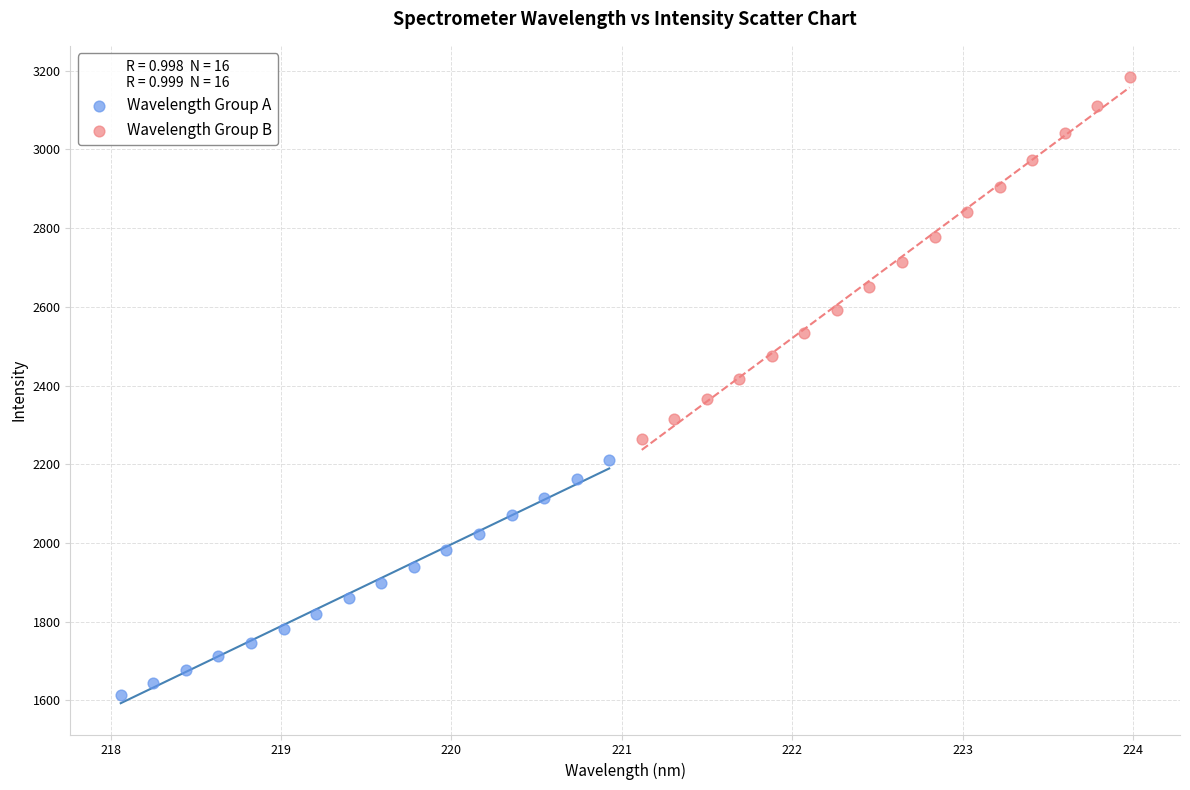

Which series has the widest spread of Y values?

Wavelength Group B